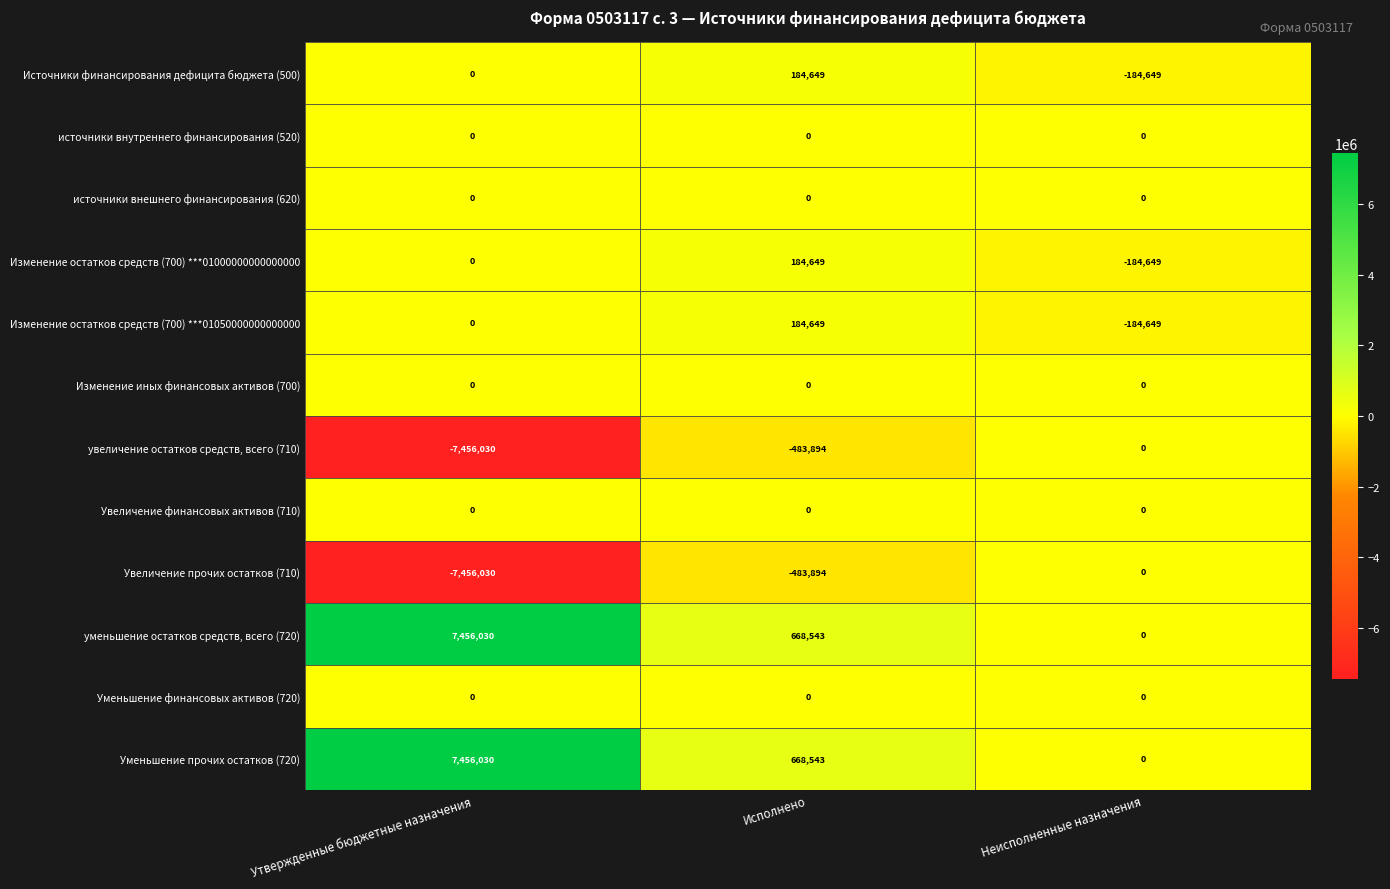

At which category is the sum across all series the highest?

Исполнено